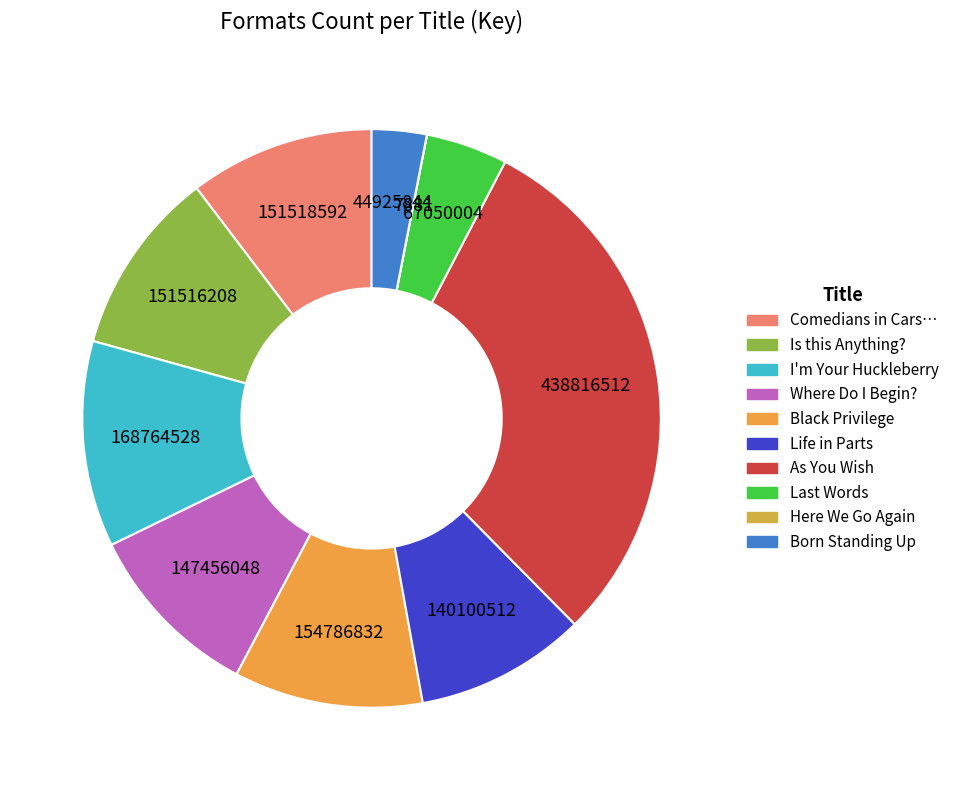

Count the number of slices in the pie.

10